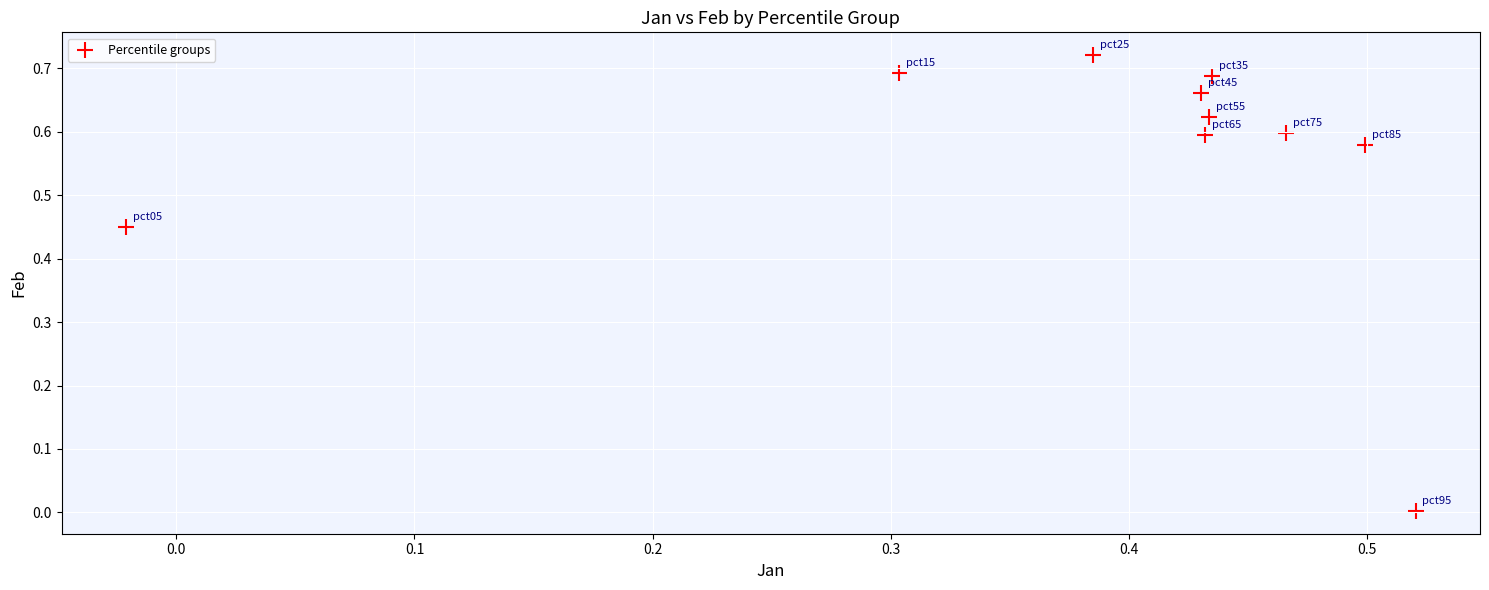

What is the range of X values (max minus min)?

0.5